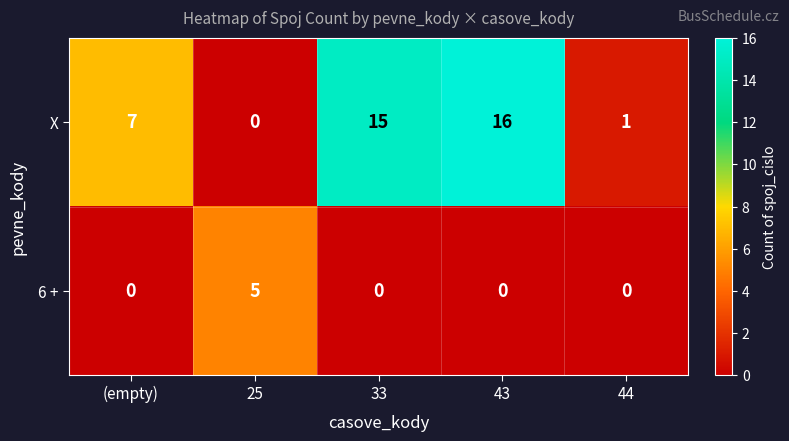

What is the spread (max minus min) of values at 25?

5